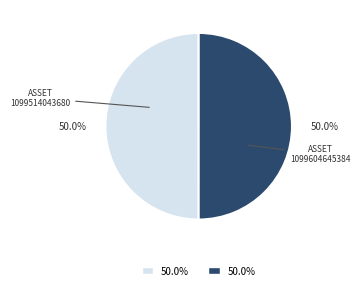

How many segments does this pie chart have?

2